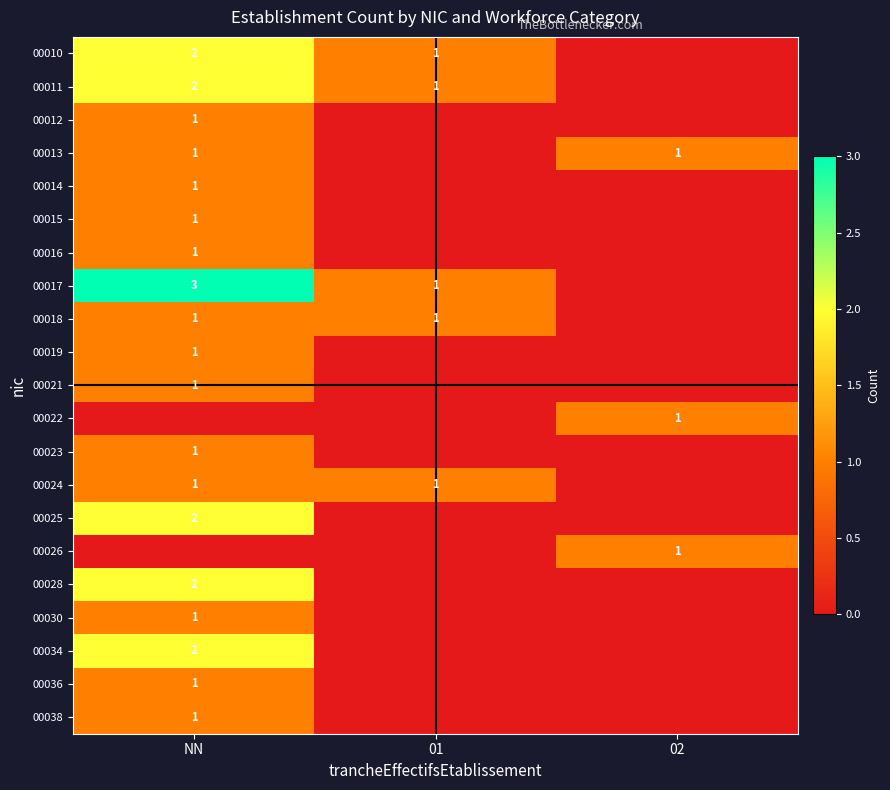

Which label corresponds to the smallest value in the chart?

02